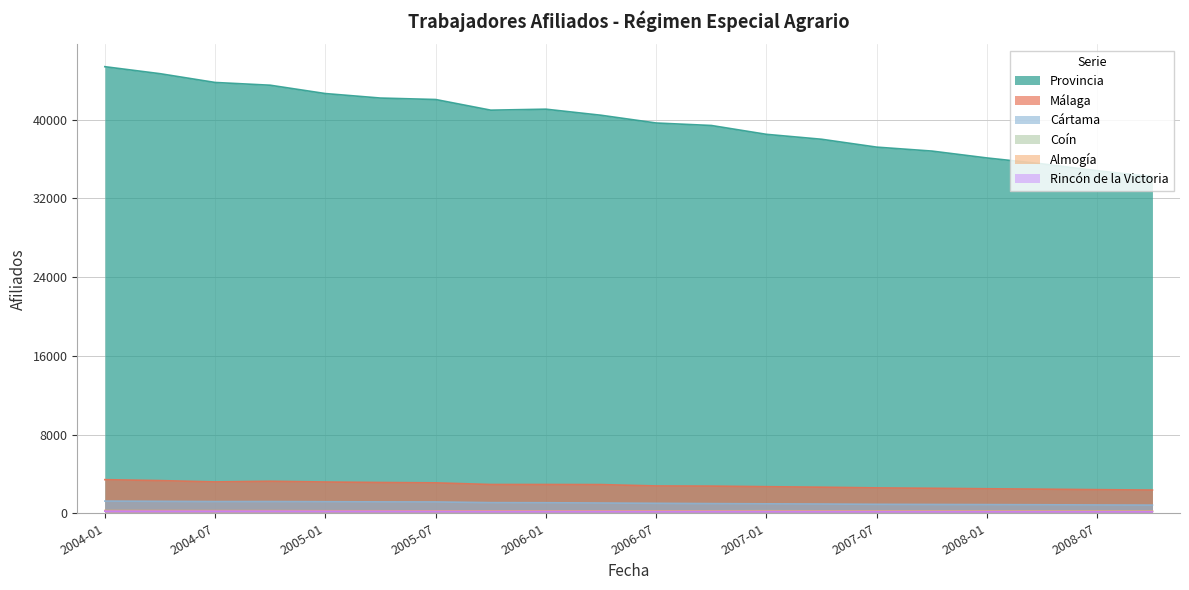

Reading left to right, what are all the values shown in this chart?

Provincia: 45374	44663	43771	43490	42643	42186	42039	40956	41055	40439	39651	39399	38500	38000	37200	36800	36100	35500	34800	34200
Málaga: 3415	3322	3186	3253	3177	3128	3091	2923	2923	2915	2777	2762	2700	2650	2580	2540	2490	2450	2400	2360
Cártama: 1240	1213	1190	1192	1175	1157	1150	1081	1071	1042	1012	983	960	940	910	895	880	865	845	830
Coín: 257	253	244	246	226	226	230	234	239	234	227	253	260	250	240	245	235	230	225	220
Almogía: 276	275	269	267	256	253	245	242	236	235	234	231	228	225	220	218	214	210	206	202
Rincón de la Victoria: 216	211	214	216	205	204	194	185	186	185	177	182	178	175	172	170	167	164	161	158